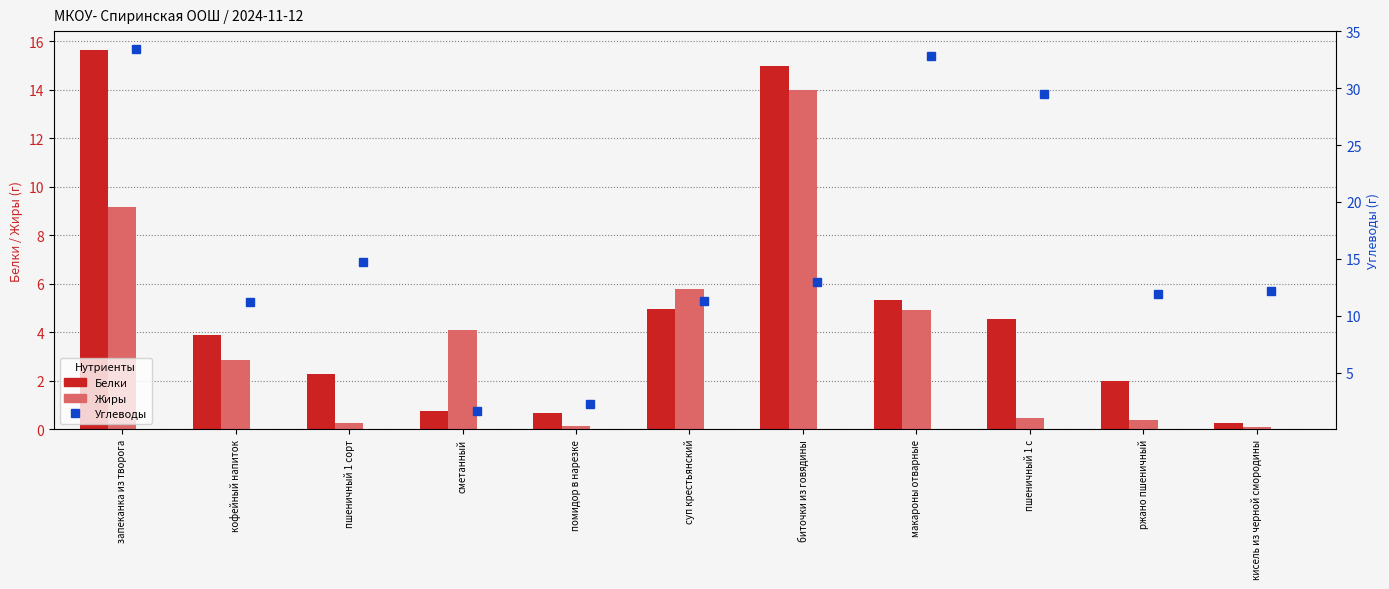

What are all the series names shown in the legend?

Белки, Жиры, Углеводы